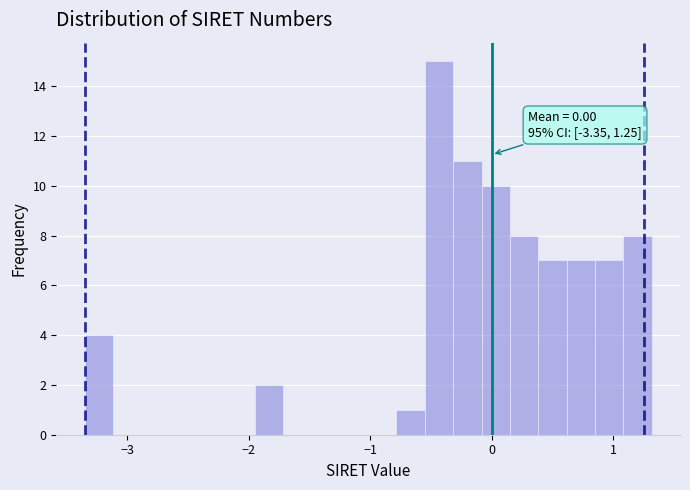

Around what value on the x-axis is the tallest bar? Give the approximate position of its centre, as read against the axis.

-0.4